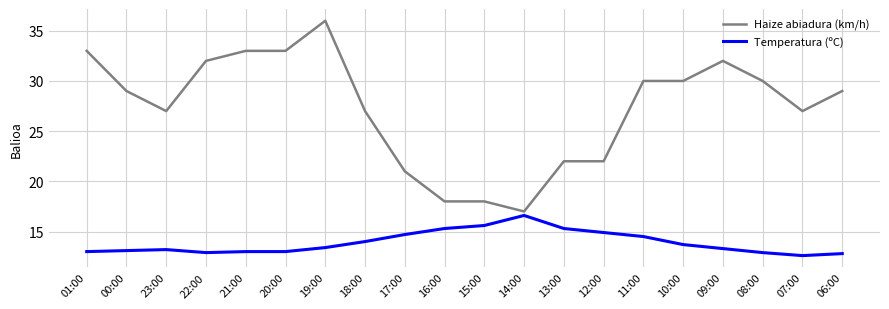

How many series are shown in this chart?

2